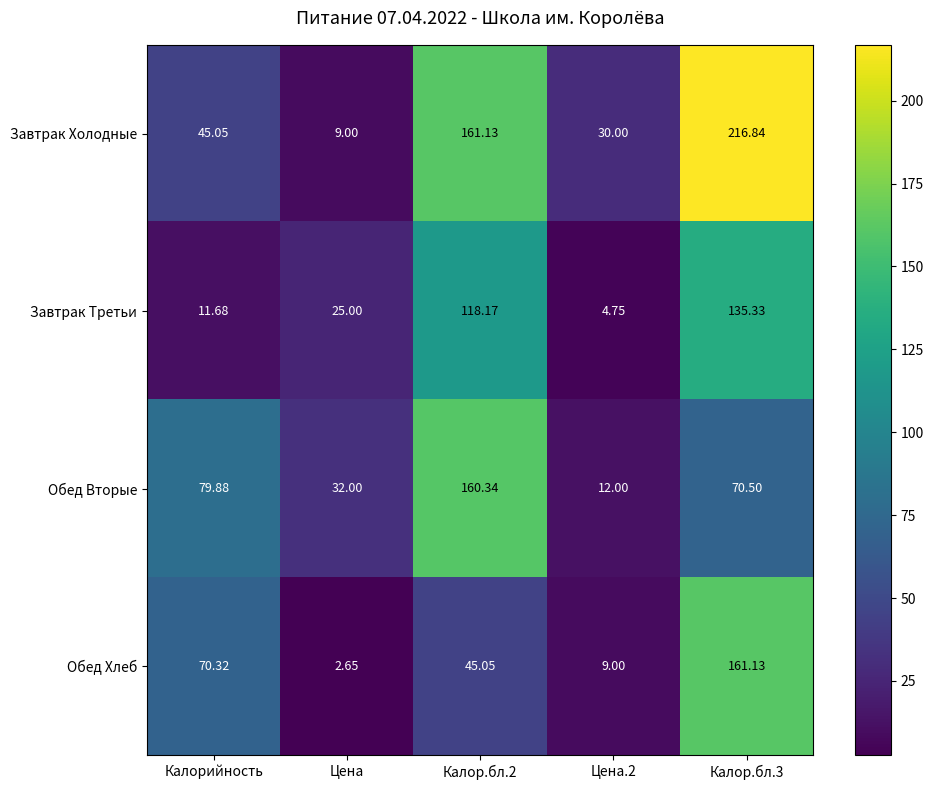

Between Цена.2 and Калор.бл.3, which series saw the biggest shift?

Завтрак Холодные